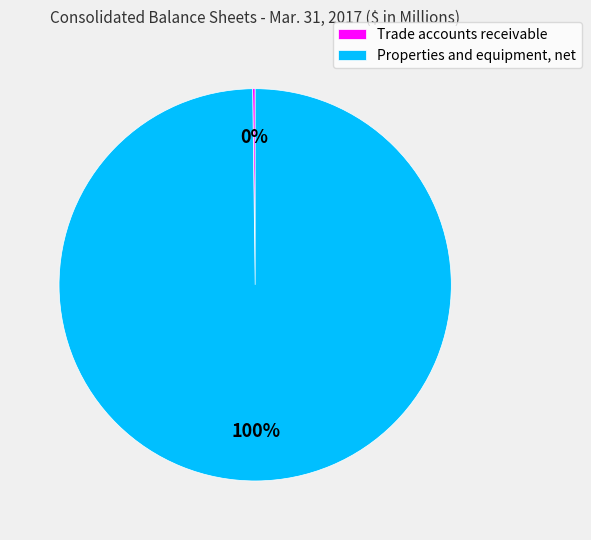

Does any single category account for the majority?

Yes